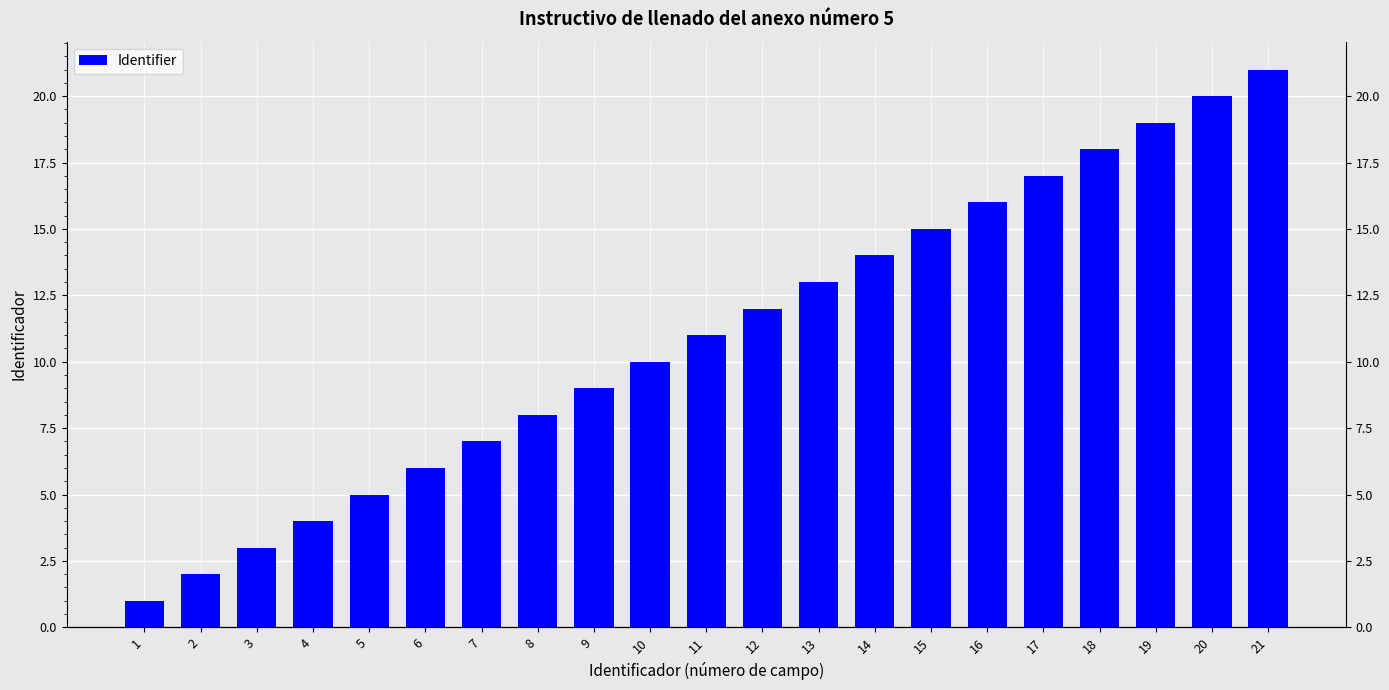

The value at 13 is 21. True or false?

False